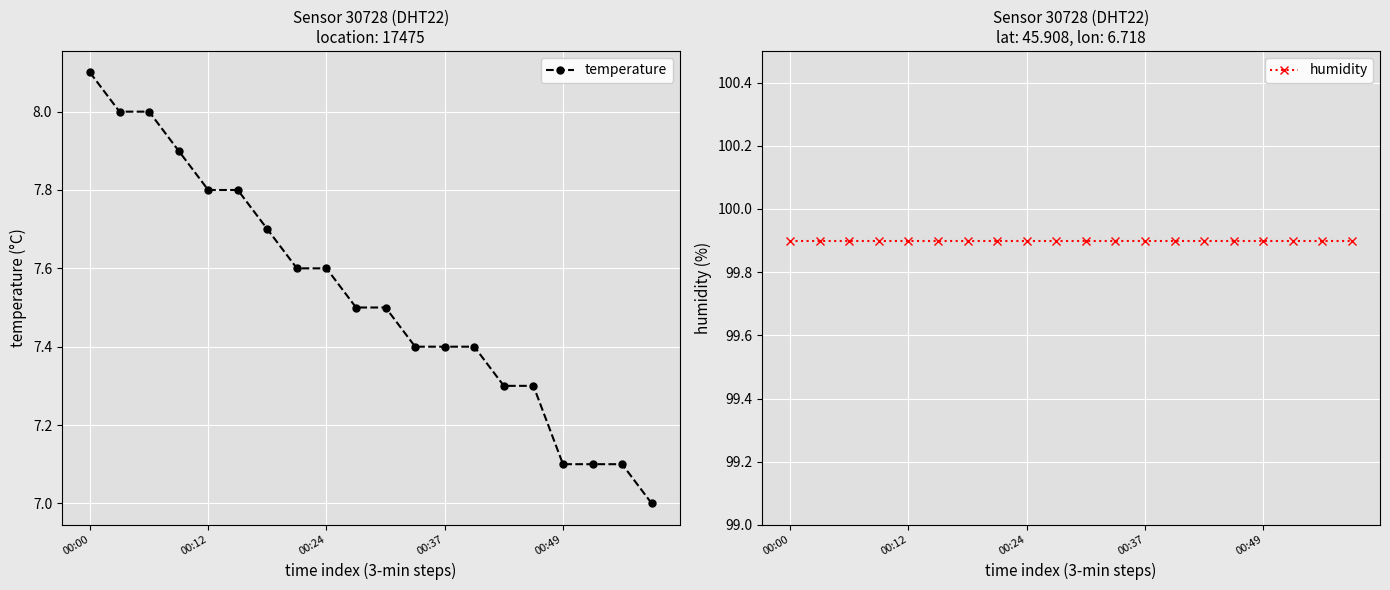

Is it true that humidity equals 57.2 at 9?

False